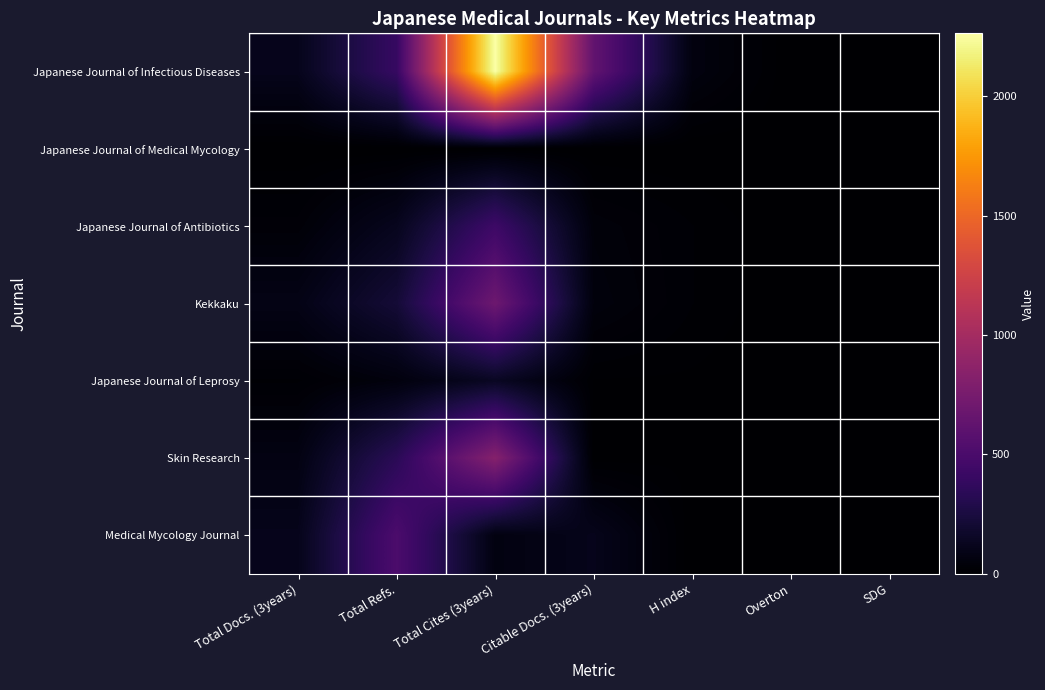

What is the difference between the highest and lowest values at Total Cites (3years)?

2263